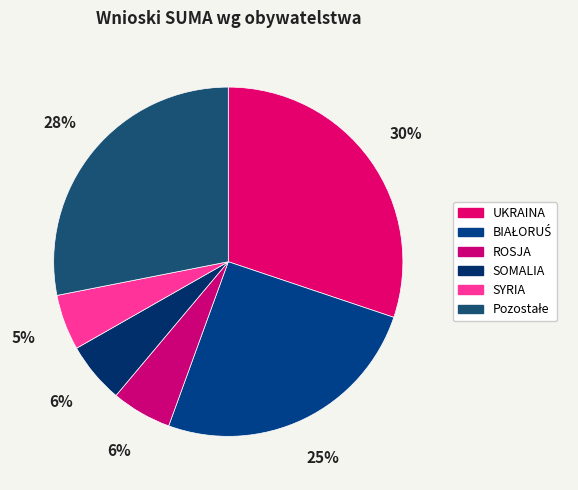

How many slices are in this pie chart?

6